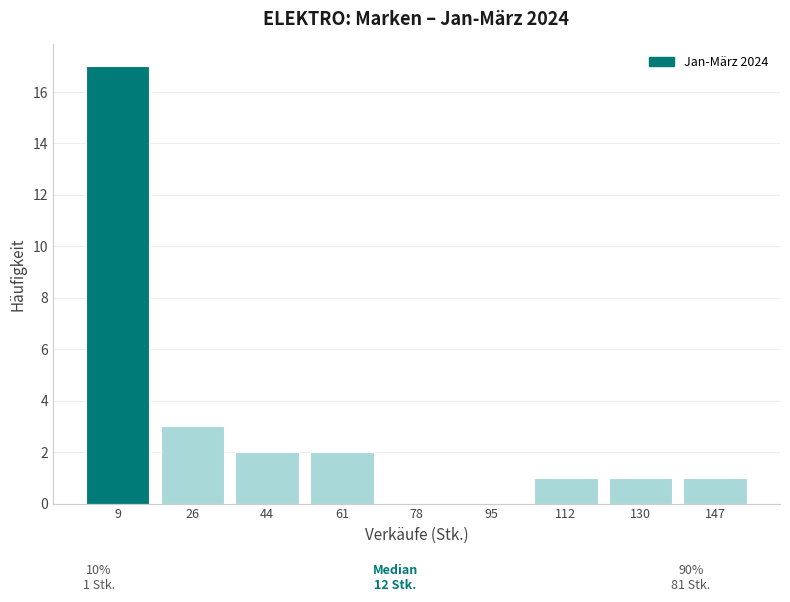

Reading right to left, transcribe all the data shown in this chart.

147=1	130=1	112=1	95=0	78=0	61=2	44=2	26=3	9=17